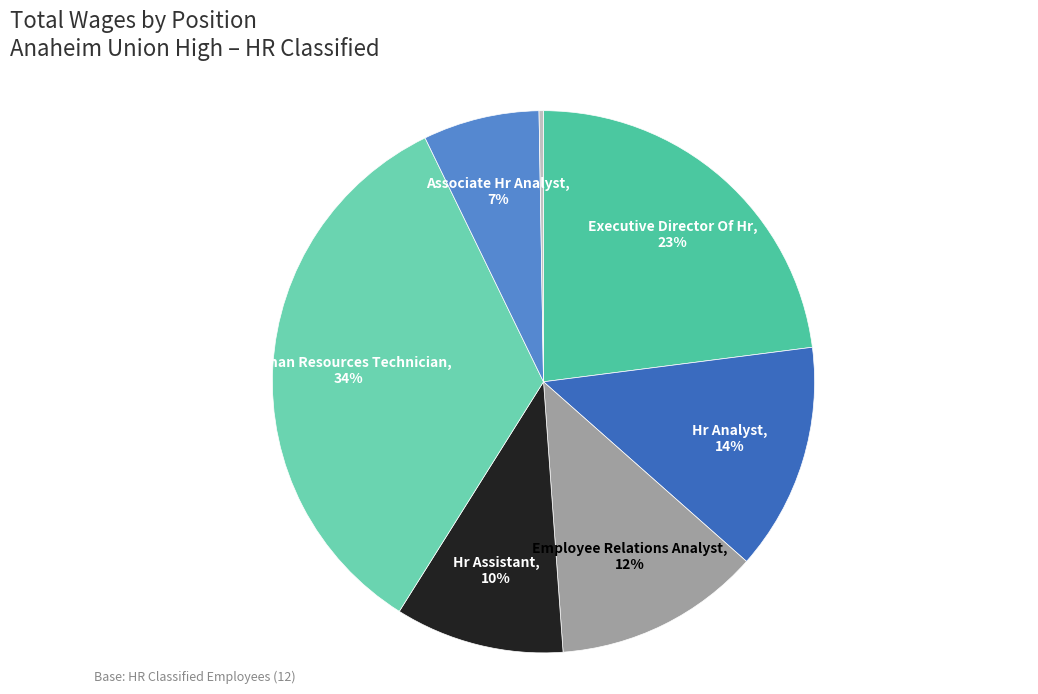

How many slices are in this pie chart?

7